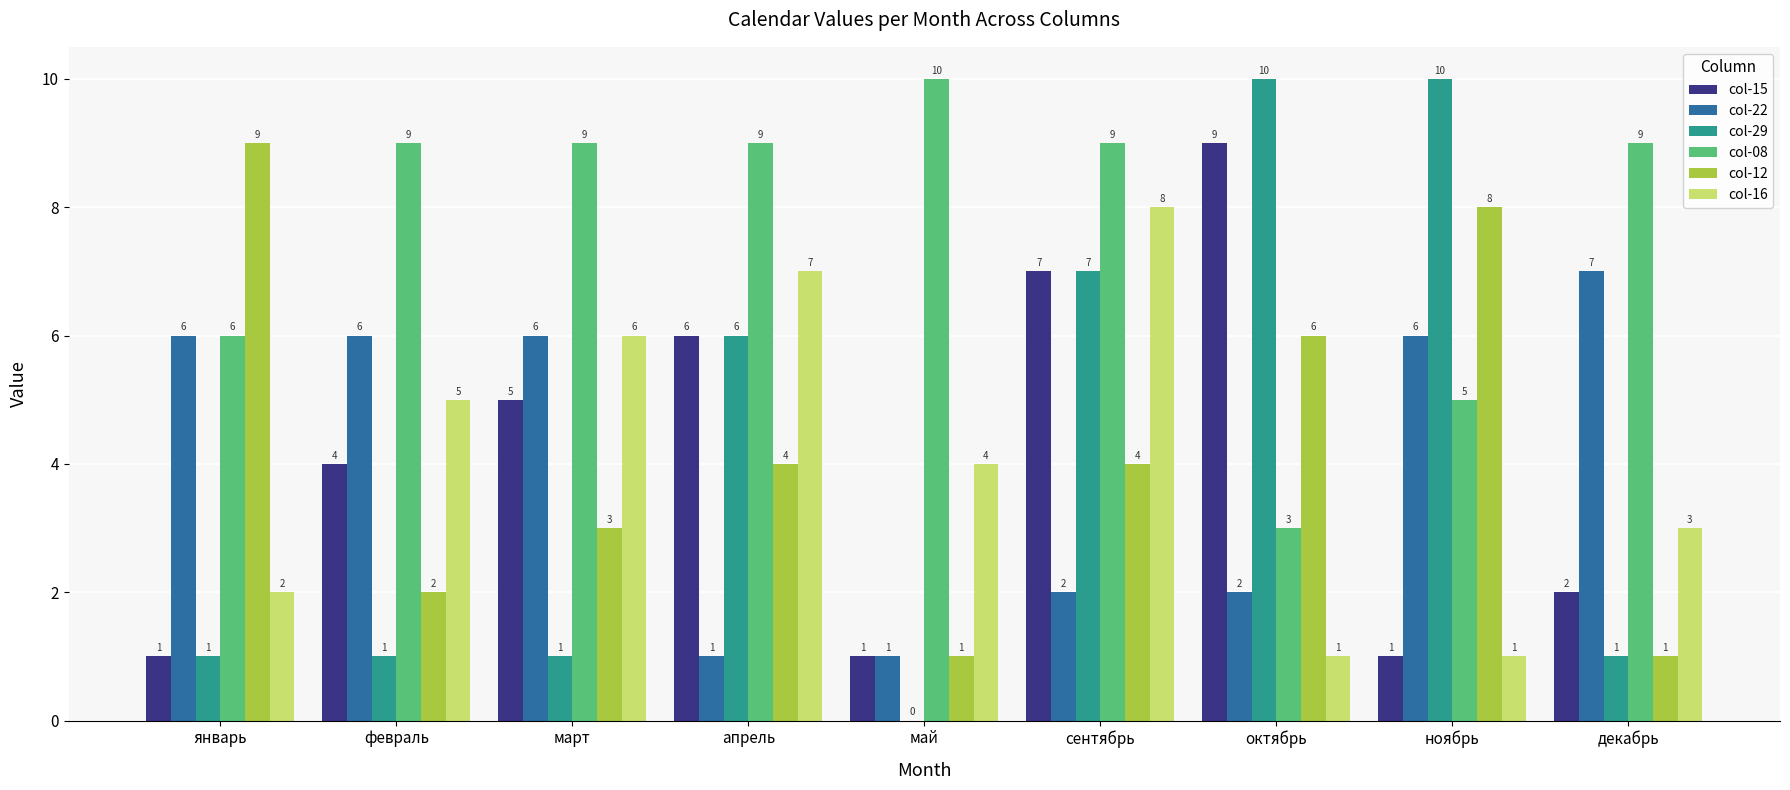

The value of col-15 at май is 1. True or false?

True